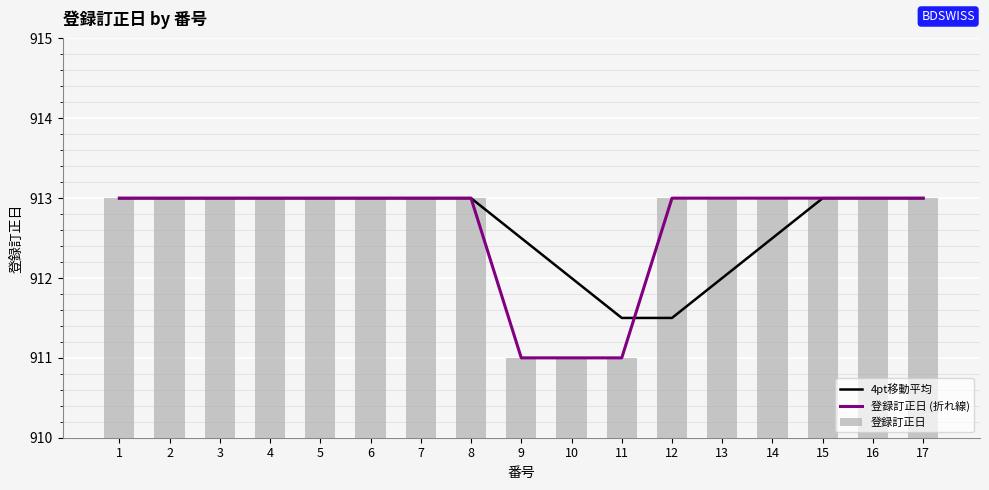

The value of 4pt移動平均 at 3 is 913.0. True or false?

True